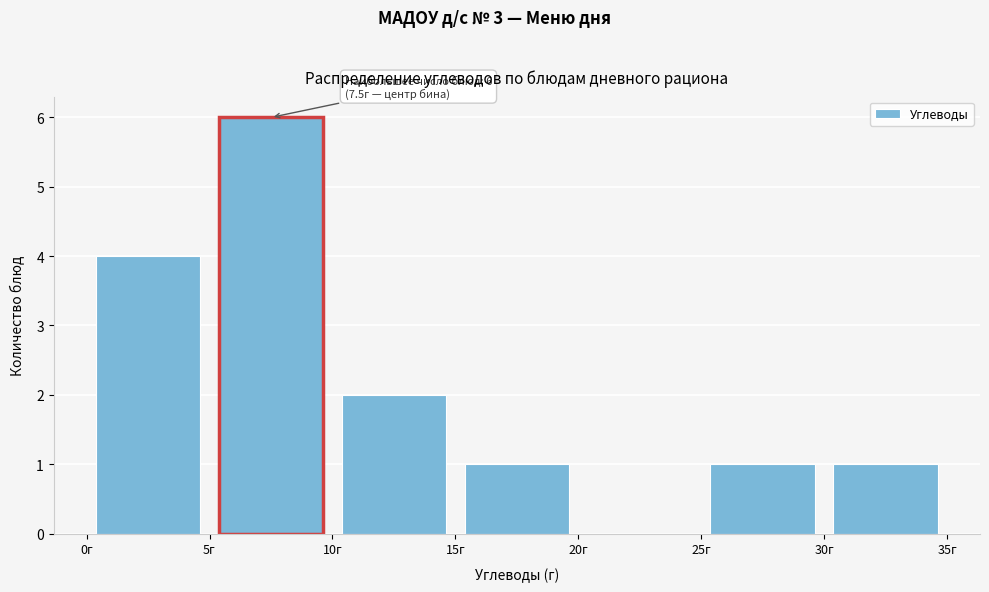

Over which range of the x-axis is the bar tallest?

5 to 10